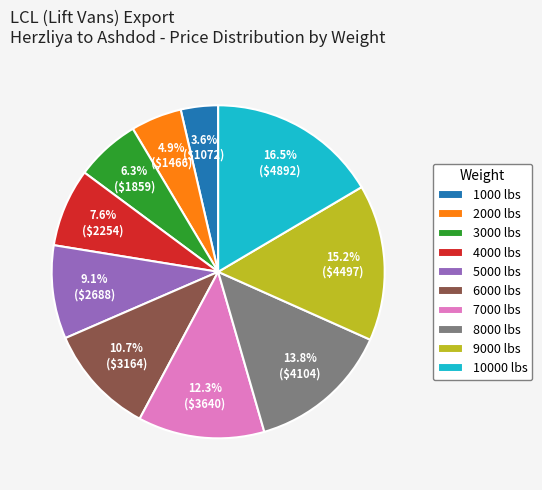

Combined, do 1000 lbs and 6000 lbs account for over 50%?

No